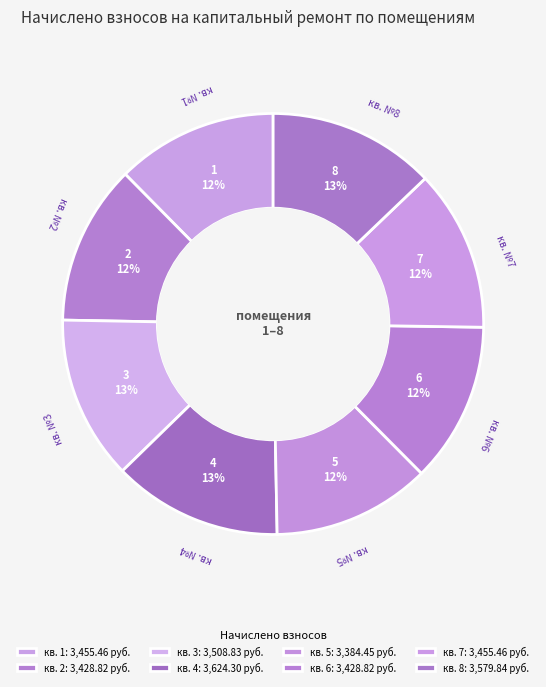

To the nearest percent, what is the average slice percentage?

12%